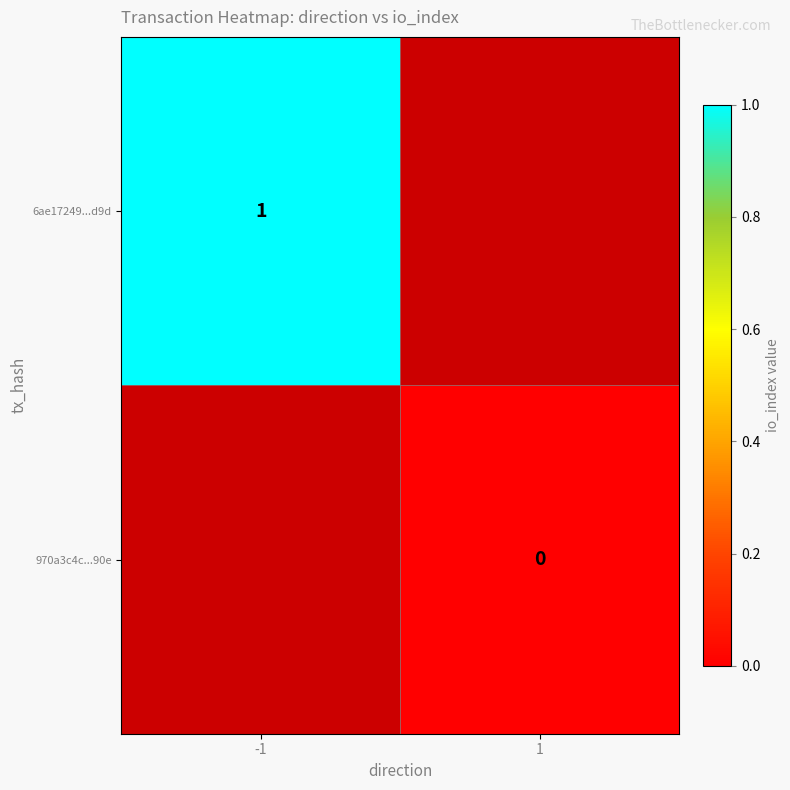

How many categories are shown in the chart?

2